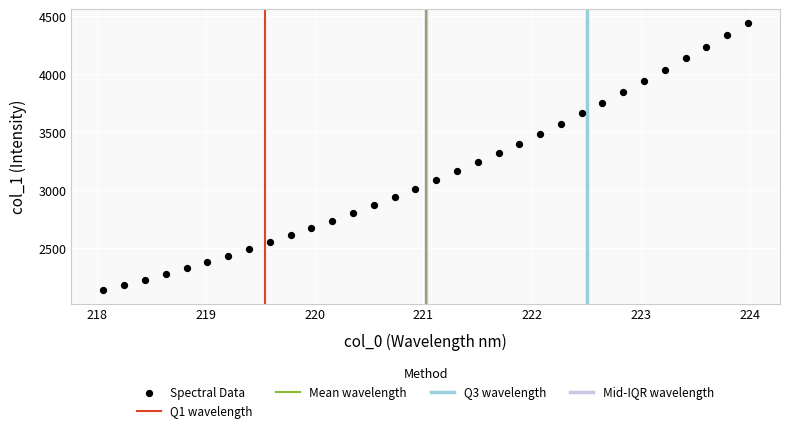

What is the range of X values (max minus min)?

5.9